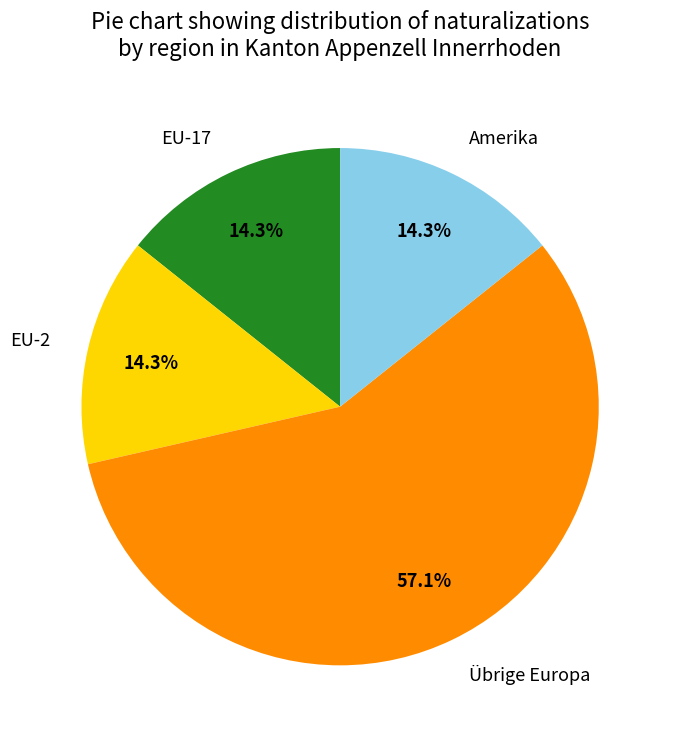

Count the number of slices in the pie.

4